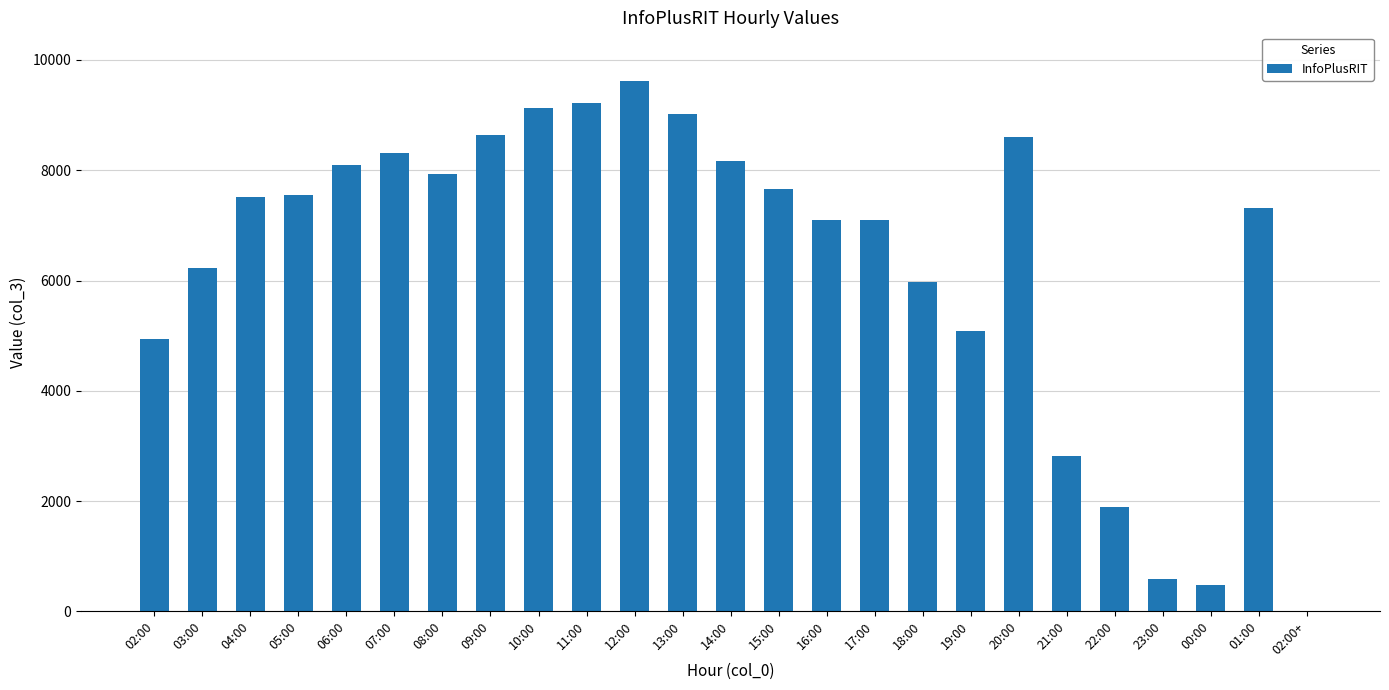

What is the ratio of the value at 12:00 to the value at 02:00+?

9616.0